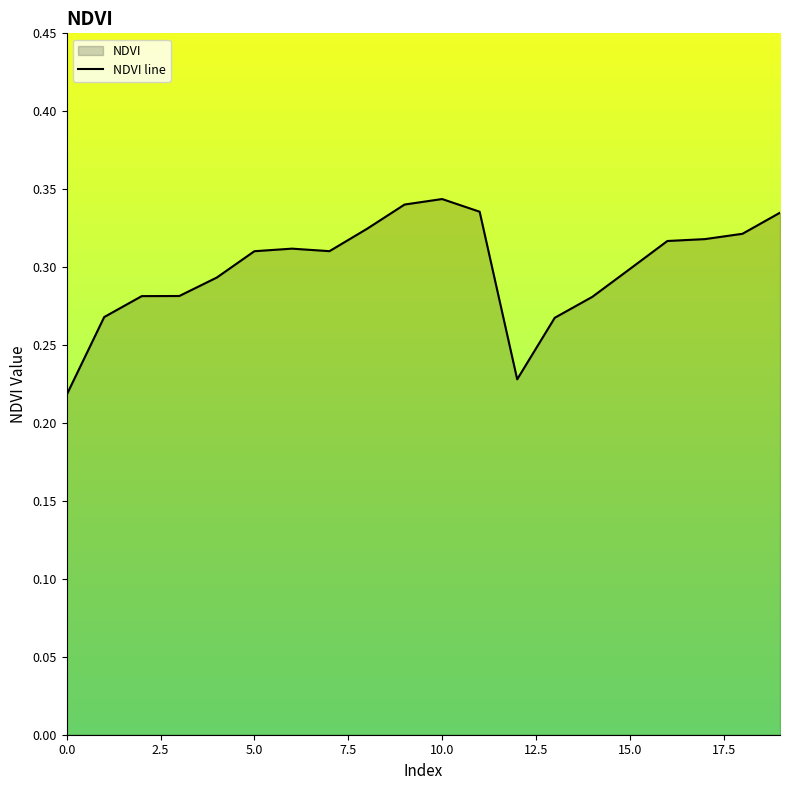

The value at 15.0 is 0.3. True or false?

True